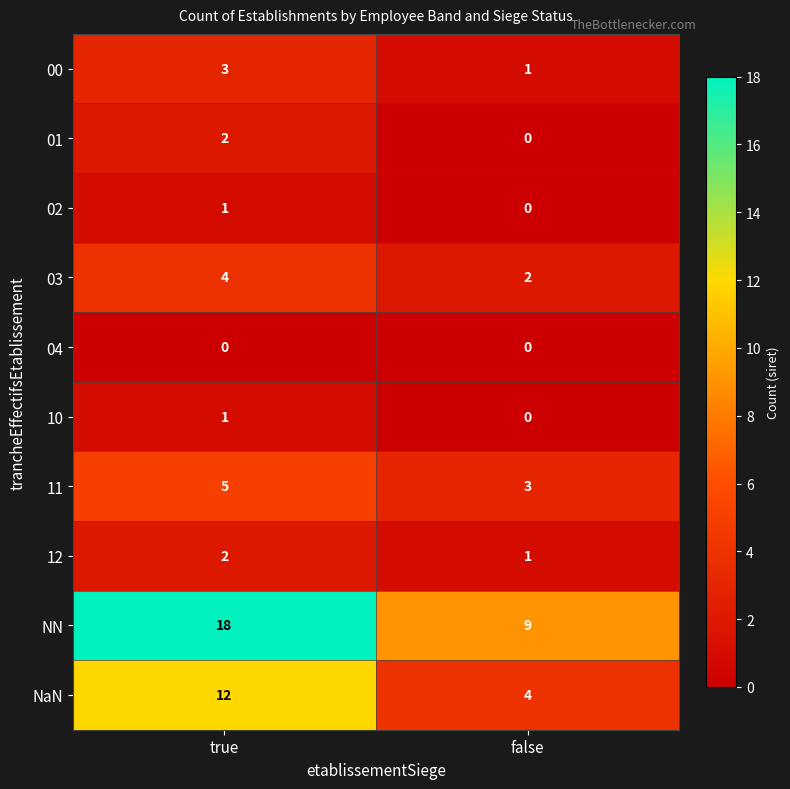

The 01 series shows 1 at true. True or false?

False